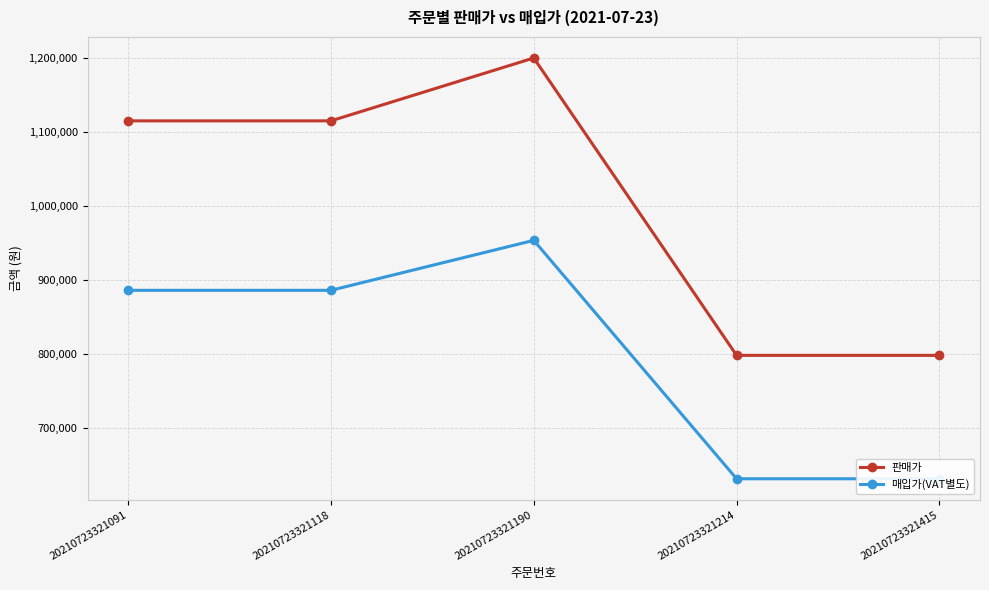

Is the value of 매입가(VAT별도) at 20210723321118 greater than the value of 판매가 at 20210723321214?

Yes